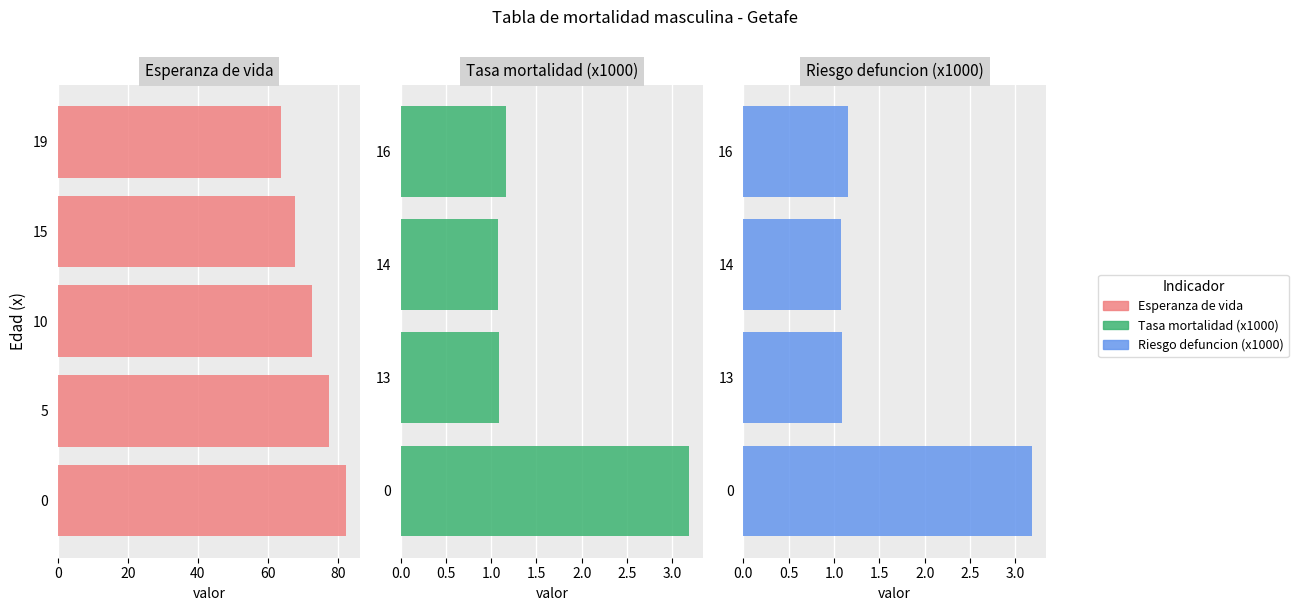

Which series has the largest range (max minus min)?

Esperanza de vida